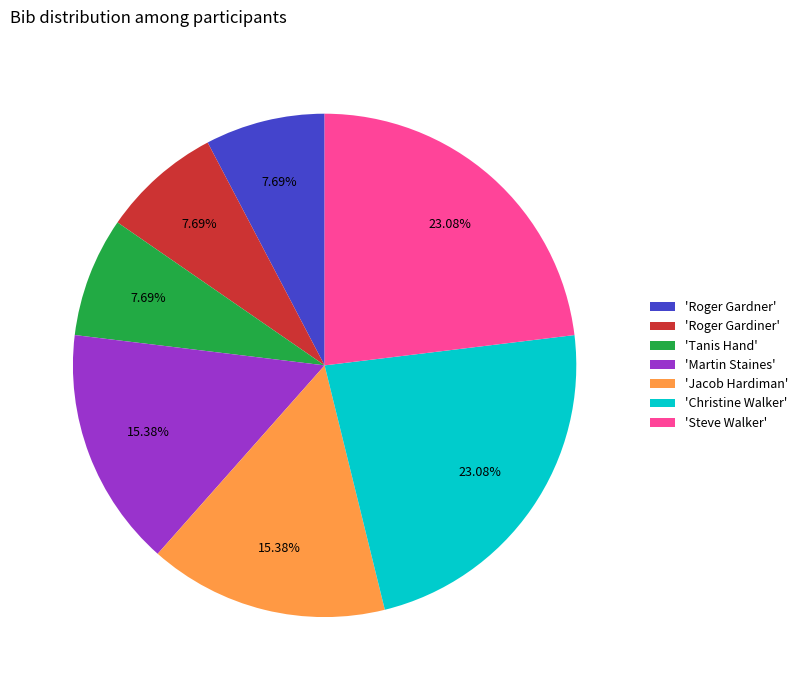

Is 'Roger Gardner' the majority of the pie?

No